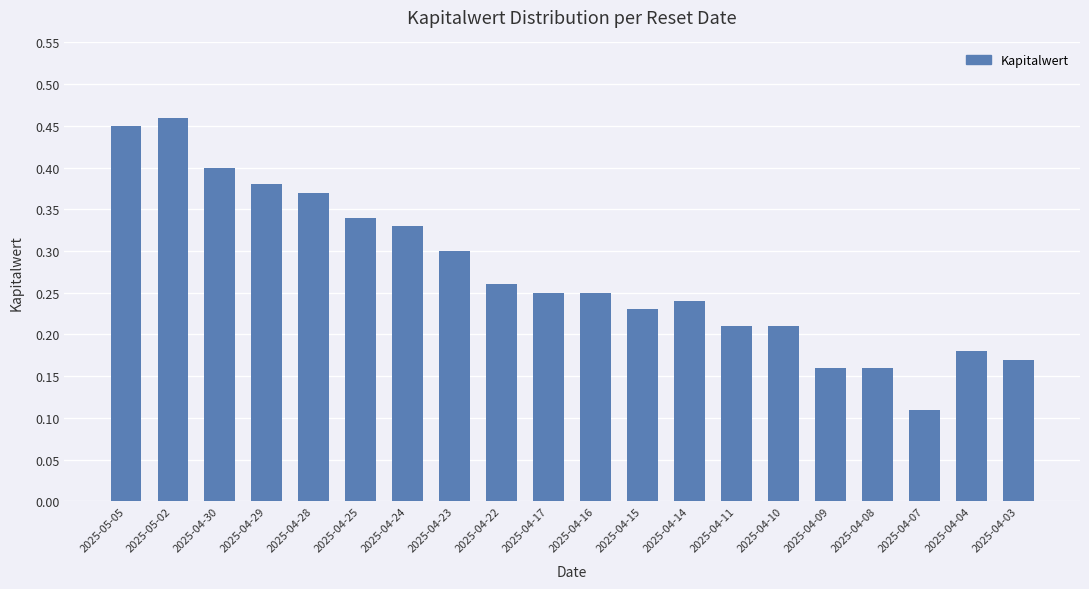

How many values are between 0 and 1?

20